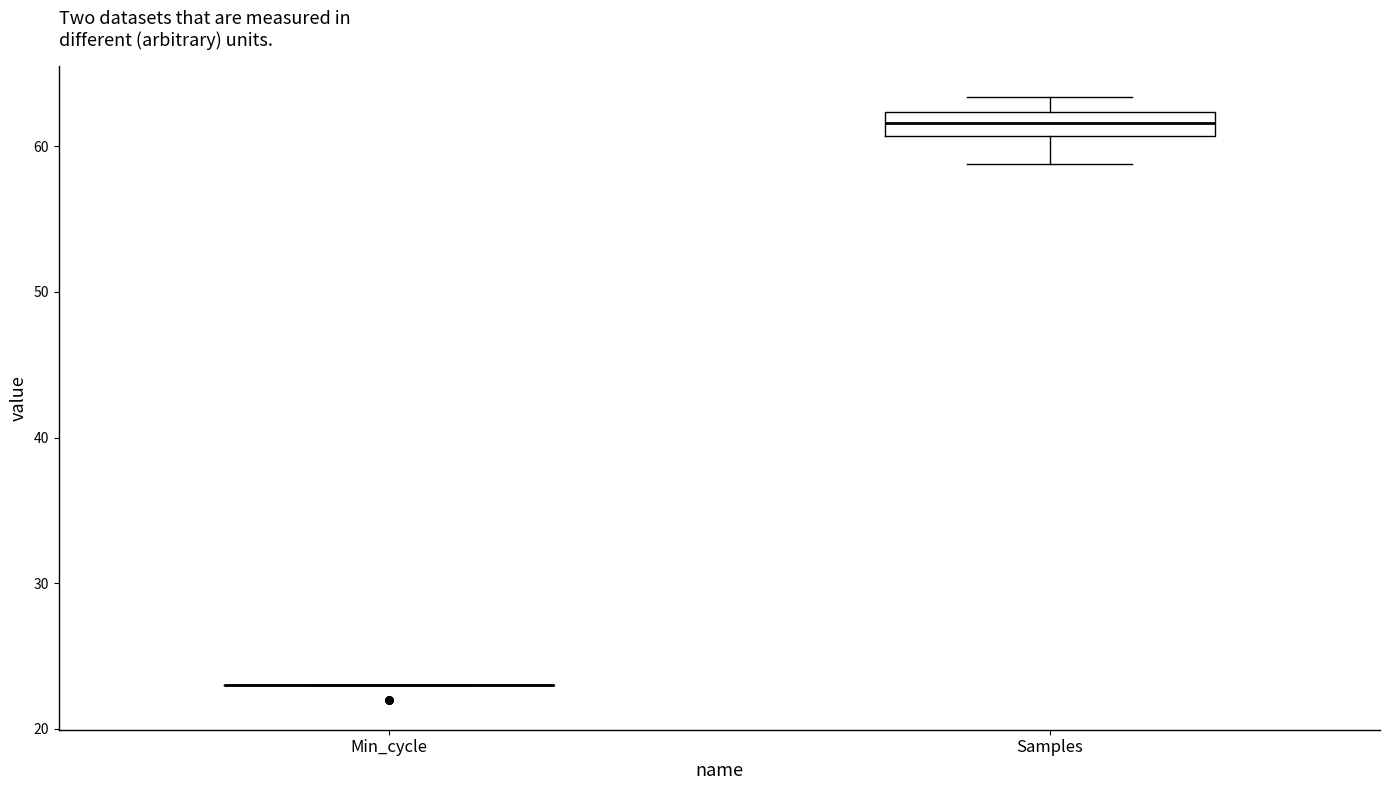

Where is the lower edge of the box for Samples on the y-axis? The values are not printed on the chart, so give them approximately, as read against the axis.

61